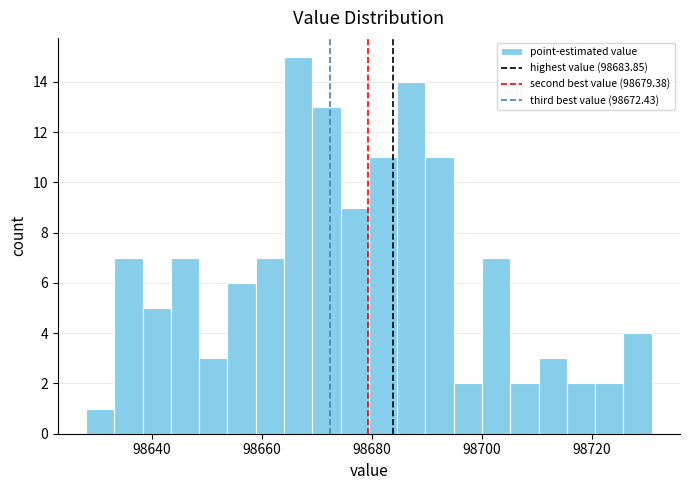

Read against the x-axis, roughly where is the centre of the tallest bar?

98666